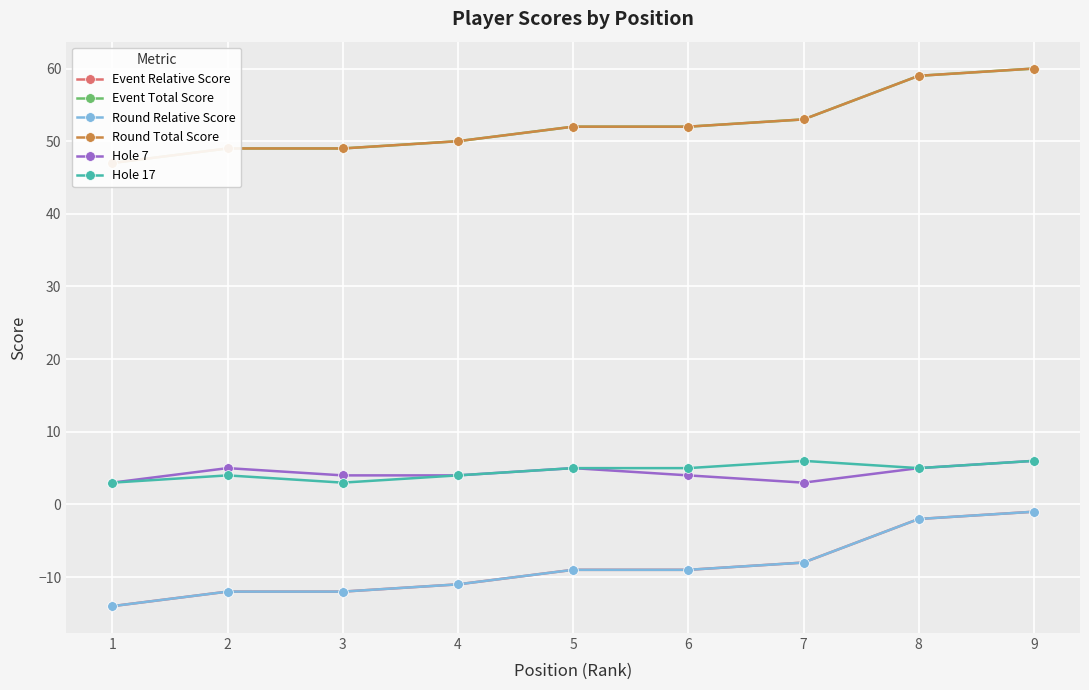

Count the number of categories in the chart.

9